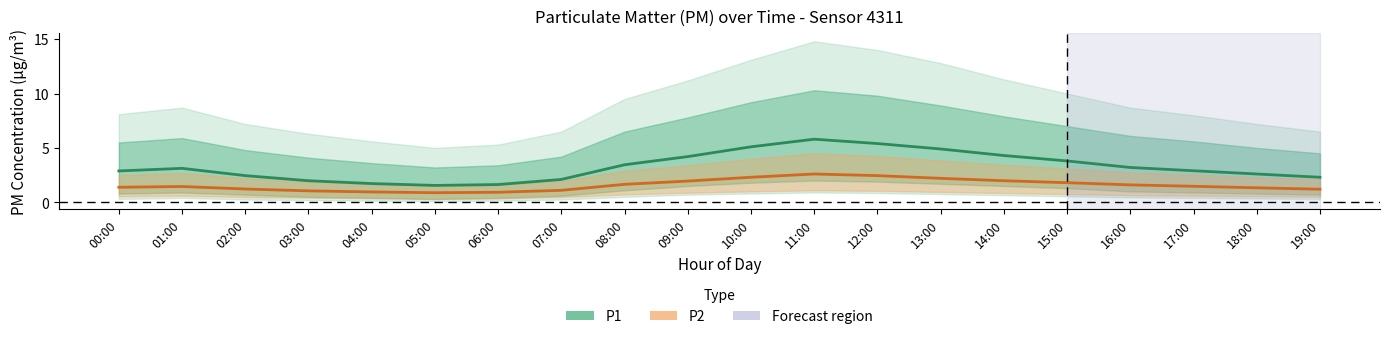

The P1 series shows 3.8 at 15:00. True or false?

True